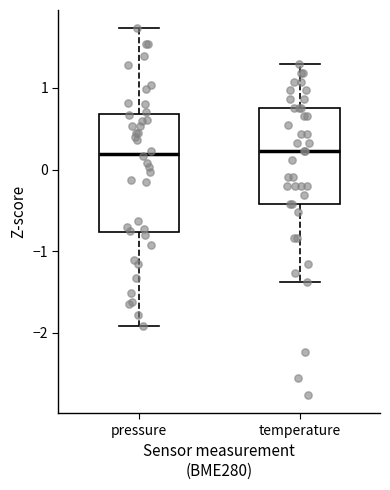

Where does the median line of the box for pressure sit on the y-axis? The values are not printed on the chart, so give them approximately, as read against the axis.

0.2